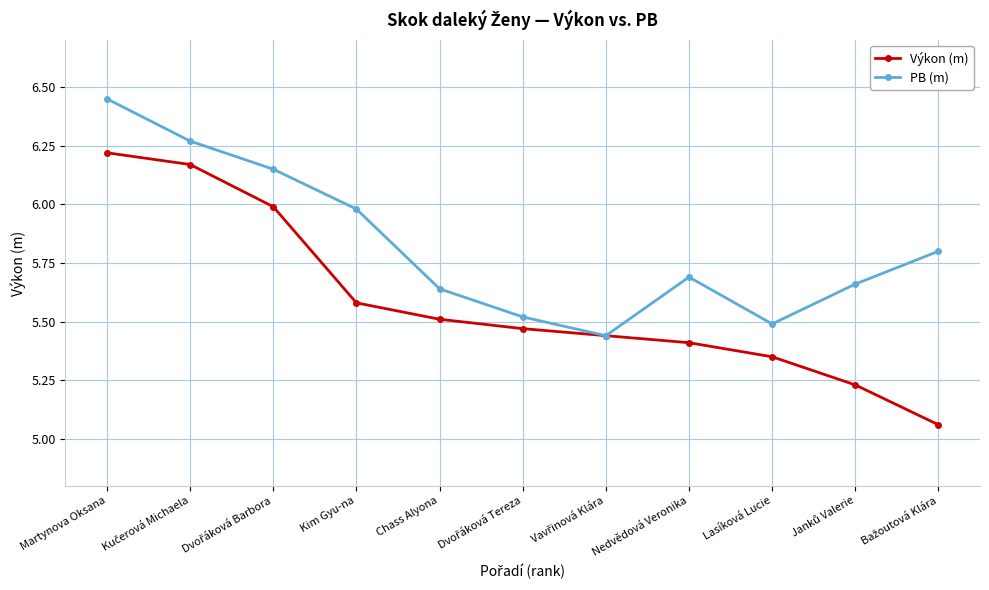

The value of PB (m) at Nedvědová Veronika is 5.7. True or false?

True